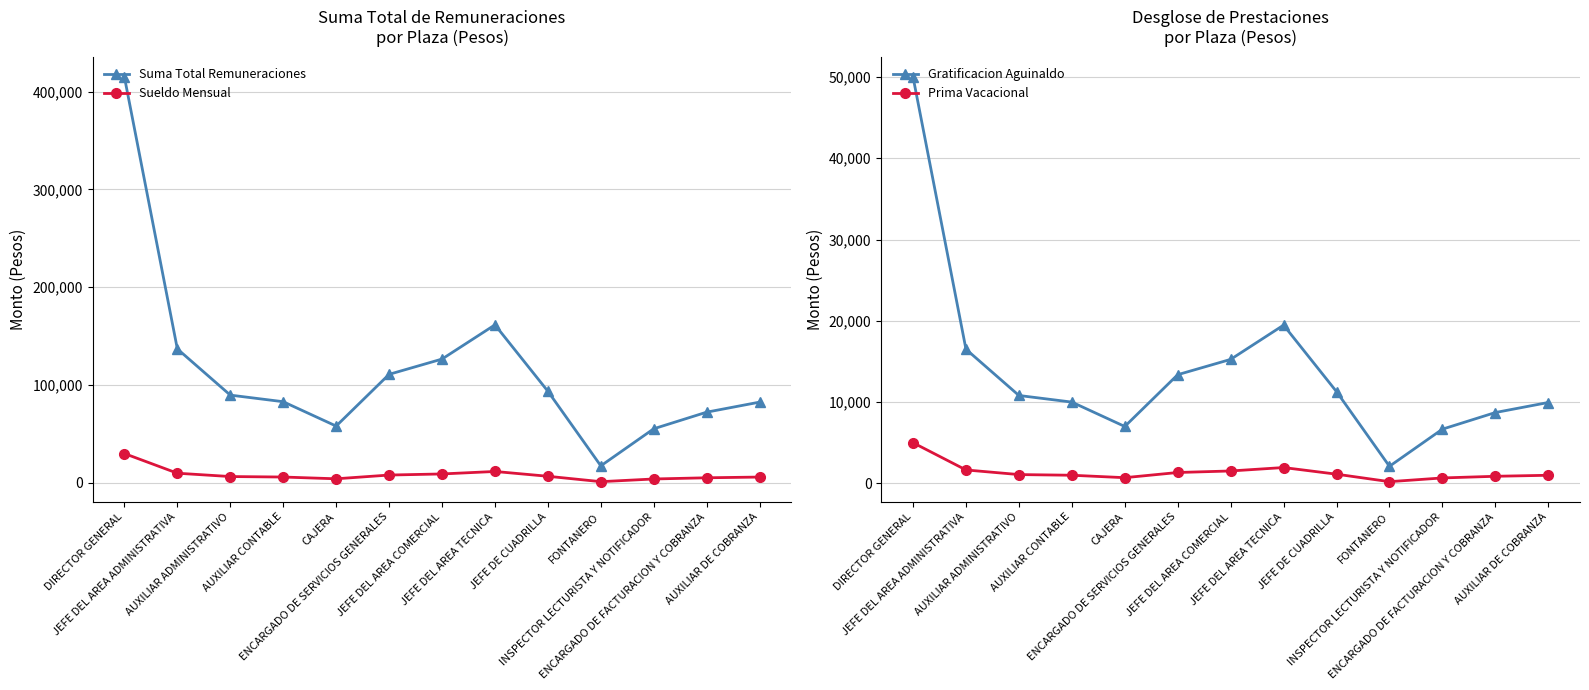

What position from the right is CAJERA?

9